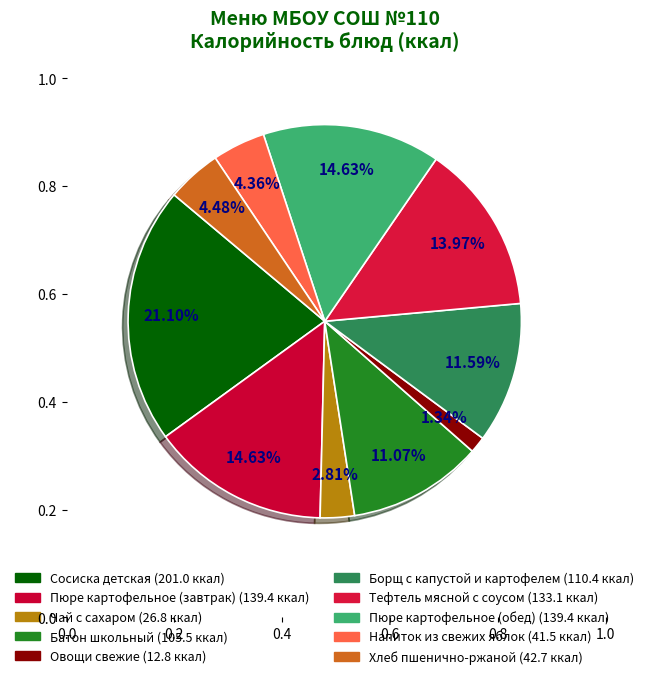

What is the largest slice in the pie chart?

Сосиска детская